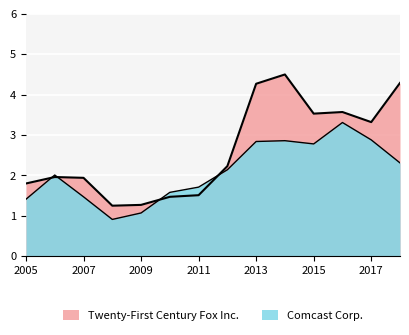

True or false: Twenty-First Century Fox Inc. has more than 2 interior local peaks.

True